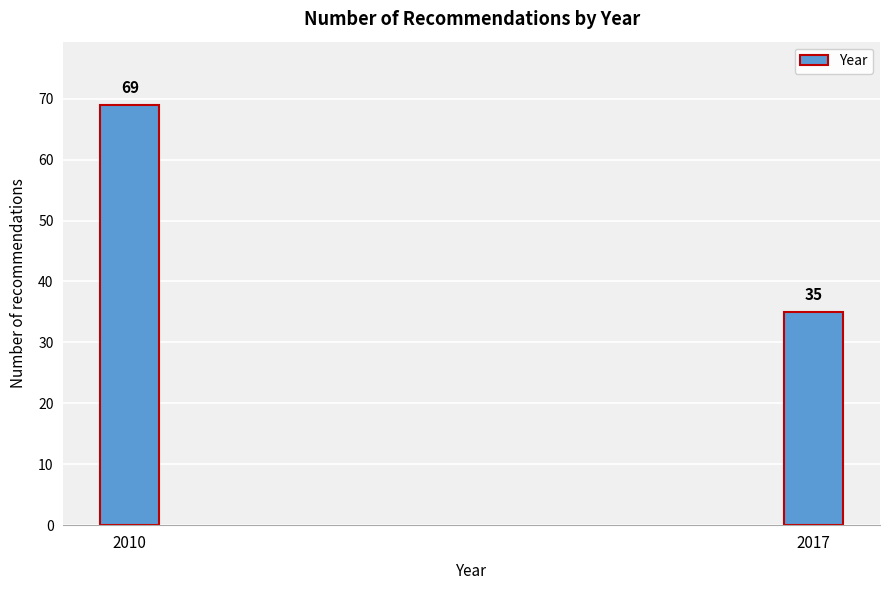

Reading left to right, what are all the values shown in this chart?

2010=69	2017=35